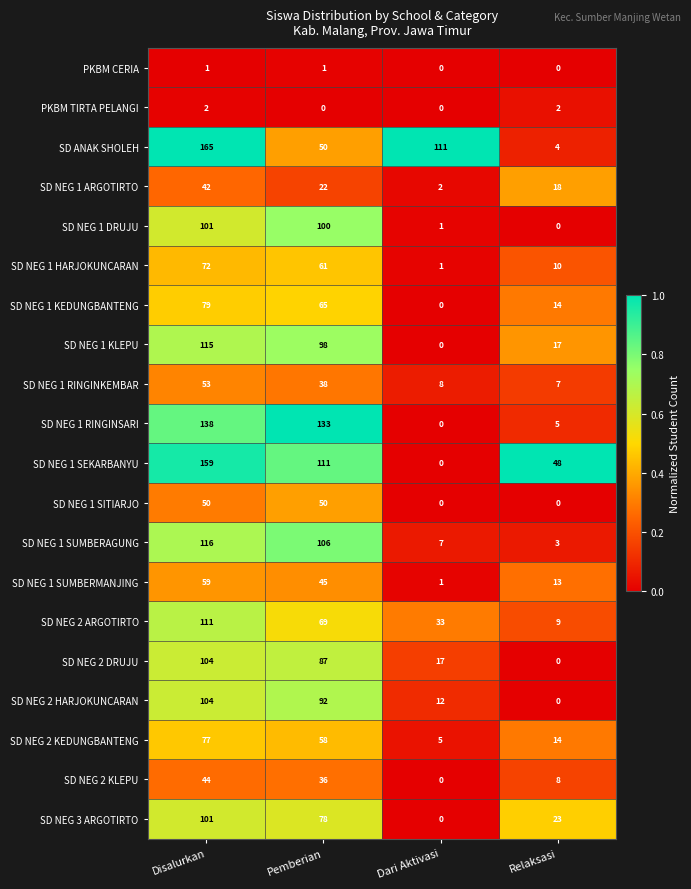

How many series are shown in this chart?

20